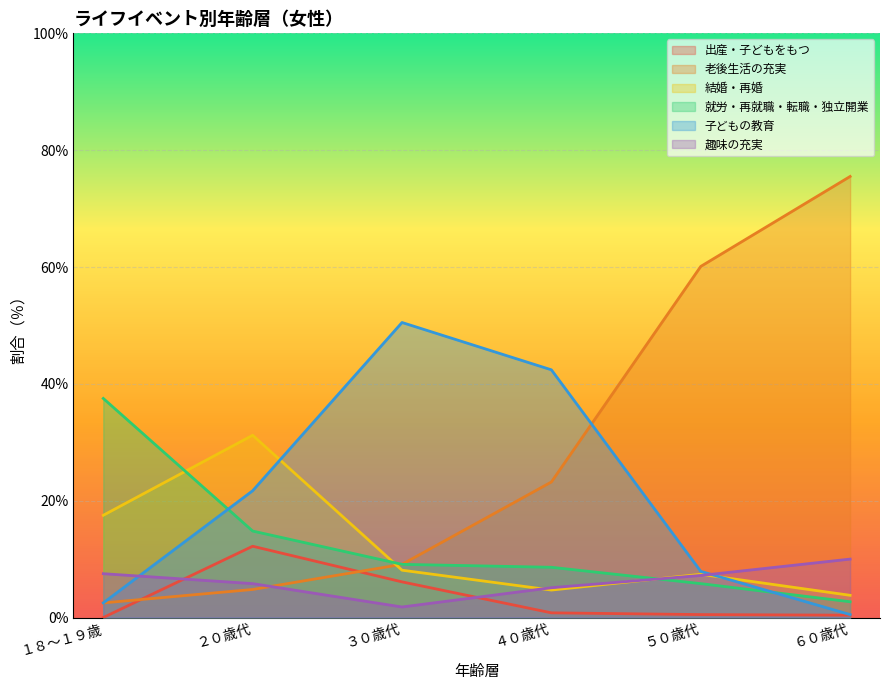

How many series are shown in this chart?

6